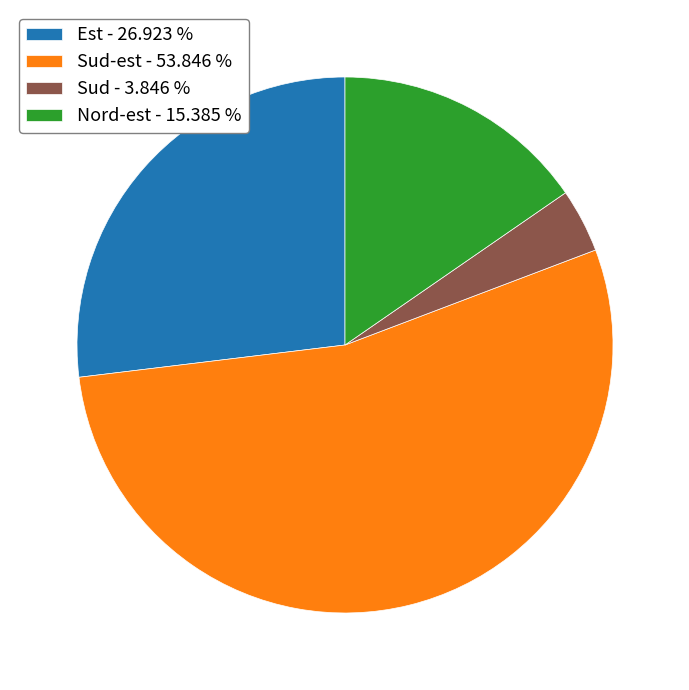

Which category has the smallest portion of the pie?

Sud - 3.846 %